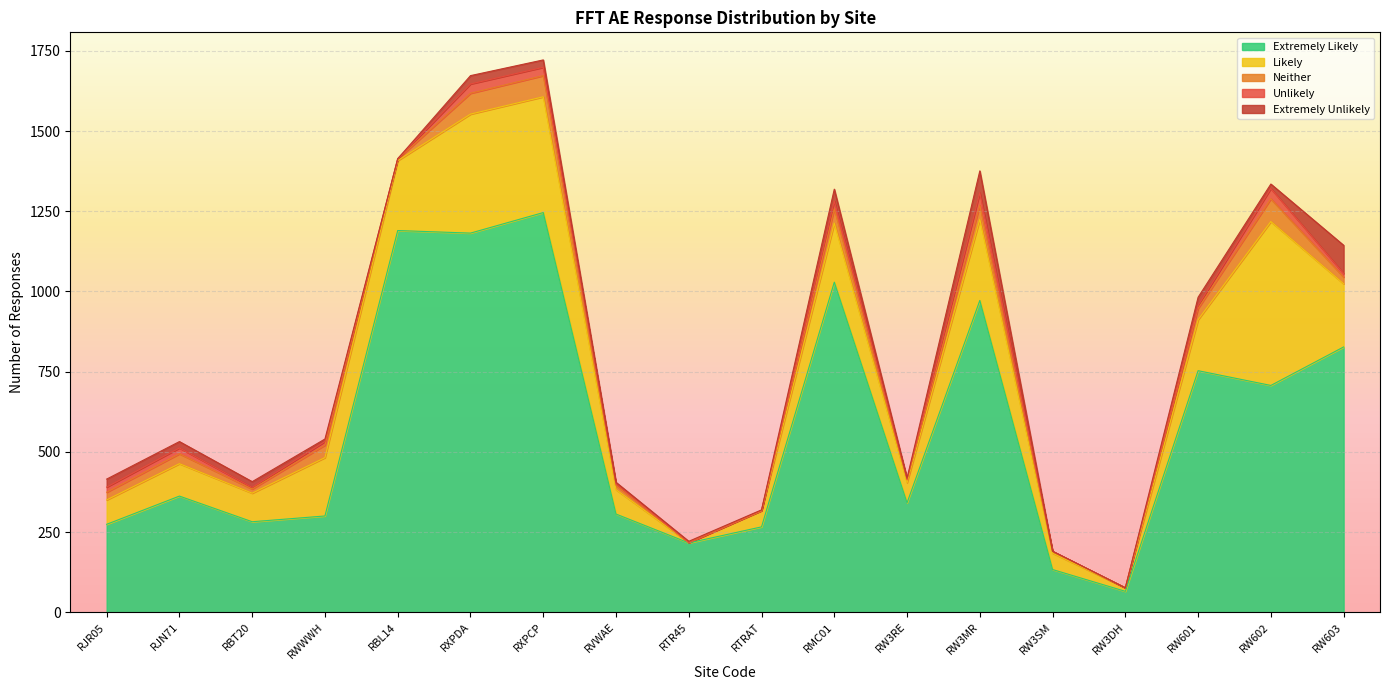

What are all the series names shown in the legend?

Extremely Likely, Likely, Neither, Unlikely, Extremely Unlikely